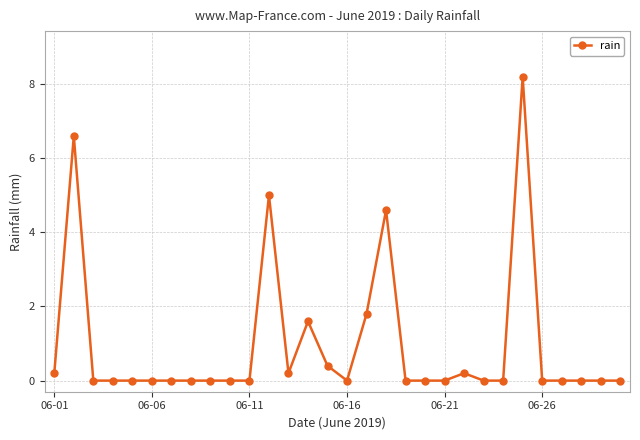

How many distinct data groups are displayed?

1